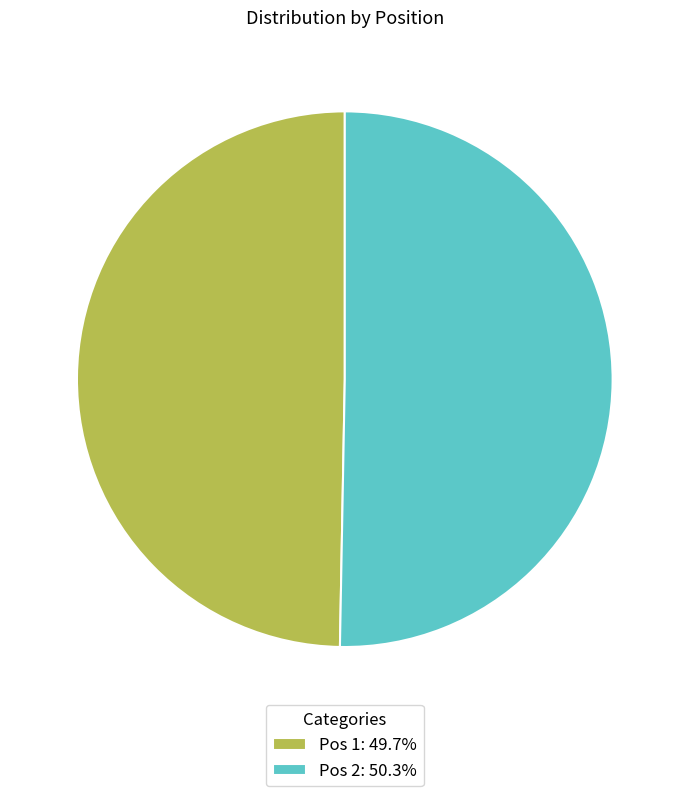

Is there a majority slice in this chart?

Yes